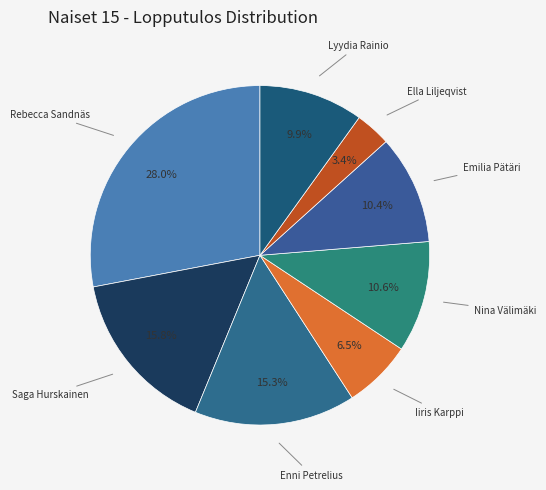

What is the smallest slice in the pie chart?

Ella Liljeqvist